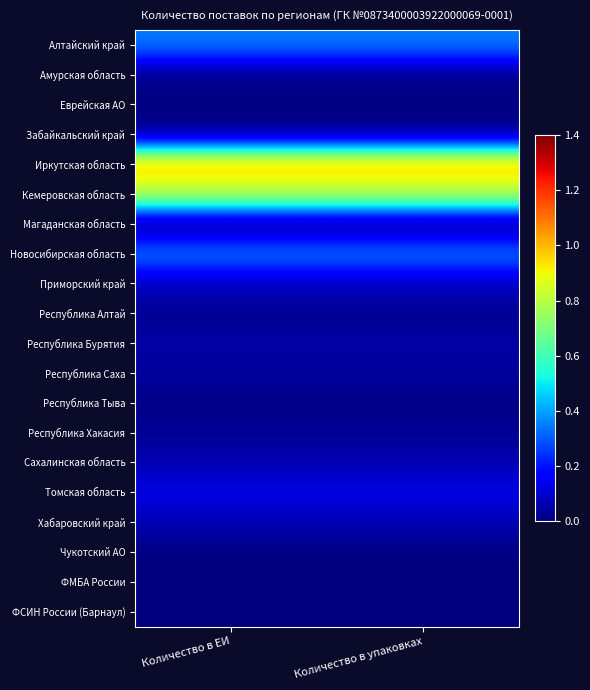

Reading right to left, list all the values displayed in this chart.

Алтайский край: Количество в упаковках=0.3	Количество в ЕИ=0.3
Амурская область: Количество в упаковках=0.0	Количество в ЕИ=0.0
Еврейская АО: Количество в упаковках=0.0	Количество в ЕИ=0.0
Забайкальский край: Количество в упаковках=0.0	Количество в ЕИ=0.0
Иркутская область: Количество в упаковках=1.0	Количество в ЕИ=1.0
Кемеровская область: Количество в упаковках=0.8	Количество в ЕИ=0.8
Магаданская область: Количество в упаковках=0.0	Количество в ЕИ=0.0
Новосибирская область: Количество в упаковках=0.3	Количество в ЕИ=0.3
Приморский край: Количество в упаковках=0.1	Количество в ЕИ=0.1
Республика Алтай: Количество в упаковках=0.0	Количество в ЕИ=0.0
Республика Бурятия: Количество в упаковках=0.1	Количество в ЕИ=0.1
Республика Саха: Количество в упаковках=0.0	Количество в ЕИ=0.0
Республика Тыва: Количество в упаковках=0.0	Количество в ЕИ=0.0
Республика Хакасия: Количество в упаковках=0.0	Количество в ЕИ=0.0
Сахалинская область: Количество в упаковках=0.1	Количество в ЕИ=0.1
Томская область: Количество в упаковках=0.1	Количество в ЕИ=0.1
Хабаровский край: Количество в упаковках=0.1	Количество в ЕИ=0.1
Чукотский АО: Количество в упаковках=0.0	Количество в ЕИ=0.0
ФМБА России: Количество в упаковках=0.0	Количество в ЕИ=0.0
ФСИН России (Барнаул): Количество в упаковках=0.0	Количество в ЕИ=0.0